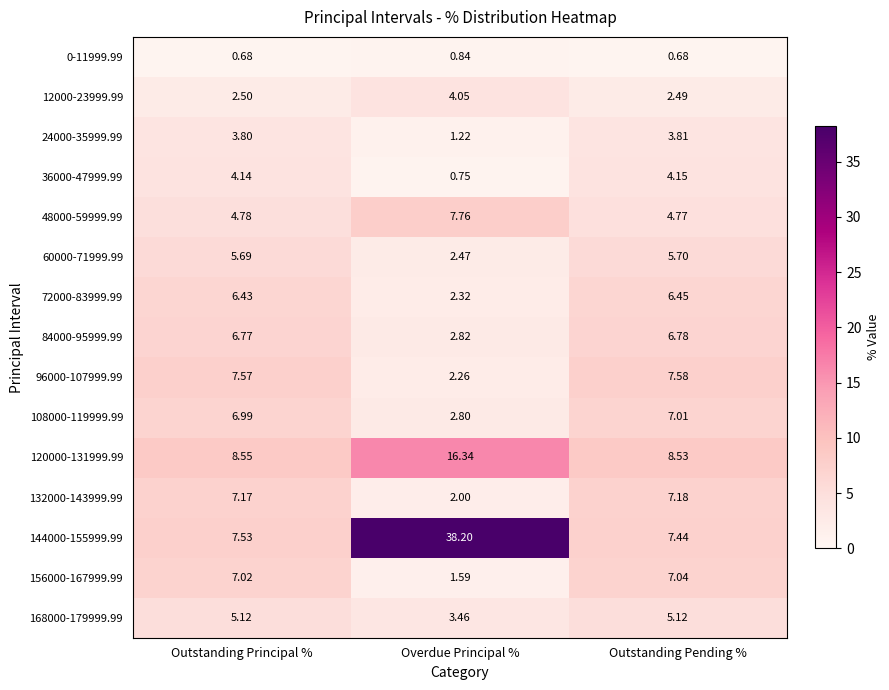

Which series changed the most between Outstanding Principal % and Overdue Principal %?

144000-155999.99